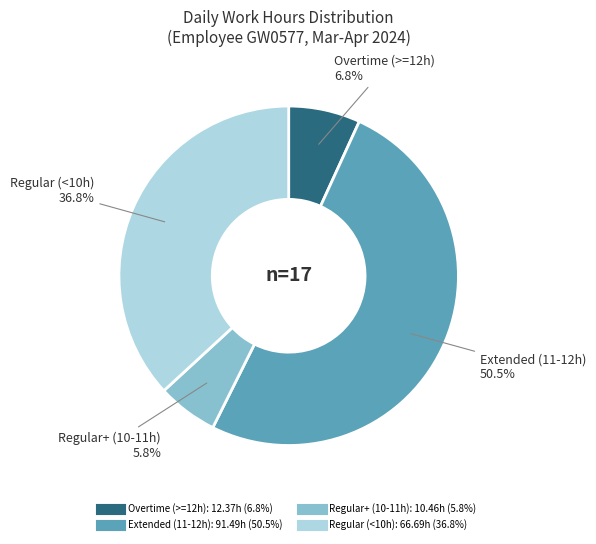

Does any single category account for the majority?

Yes